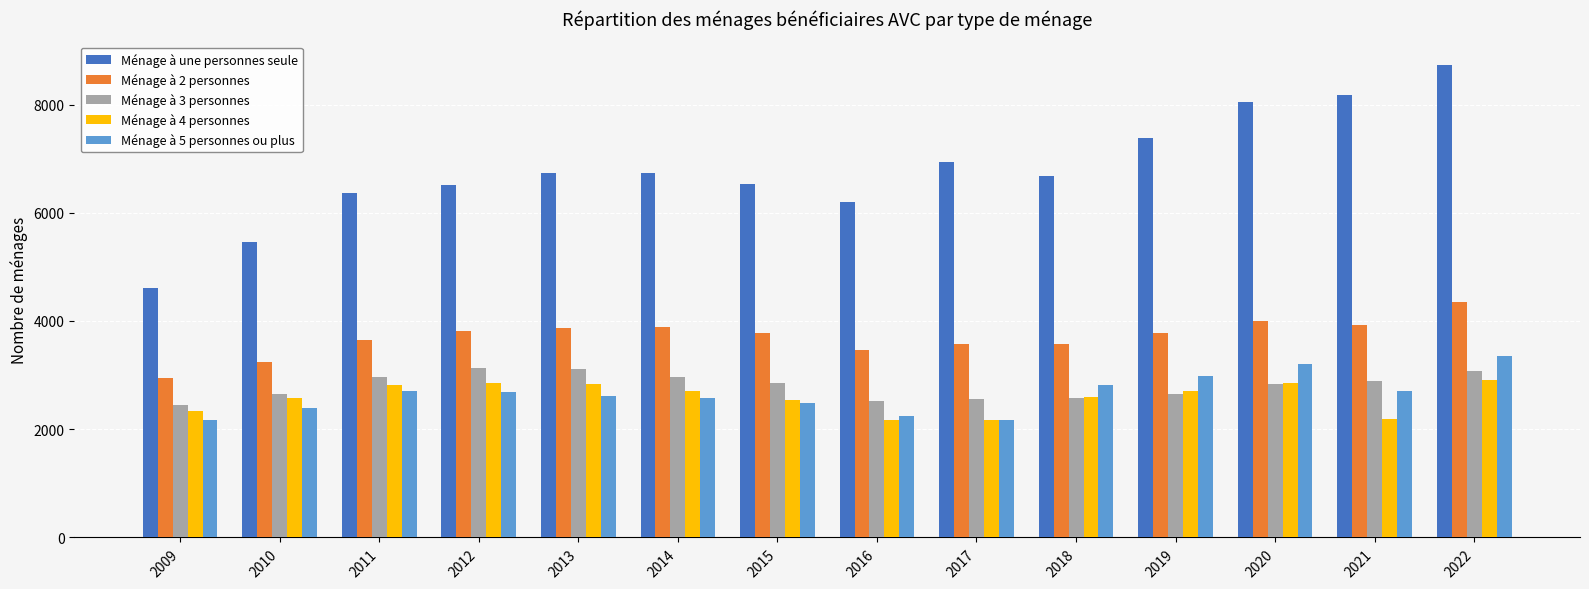

What is the maximum value shown in the chart?

8731